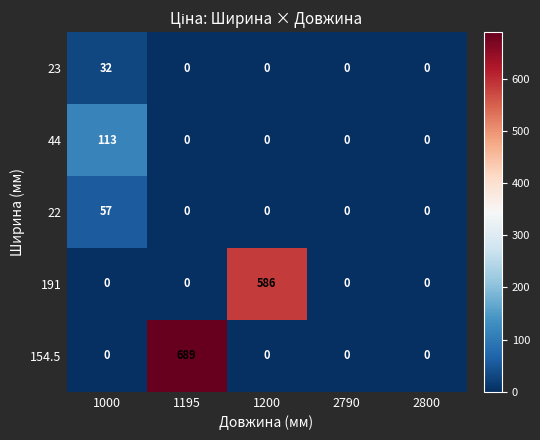

Reading left to right, what are all the values shown in this chart?

23: 32	0	0	0	0
44: 113	0	0	0	0
22: 57	0	0	0	0
191: 0	0	586	0	0
154.5: 0	689	0	0	0